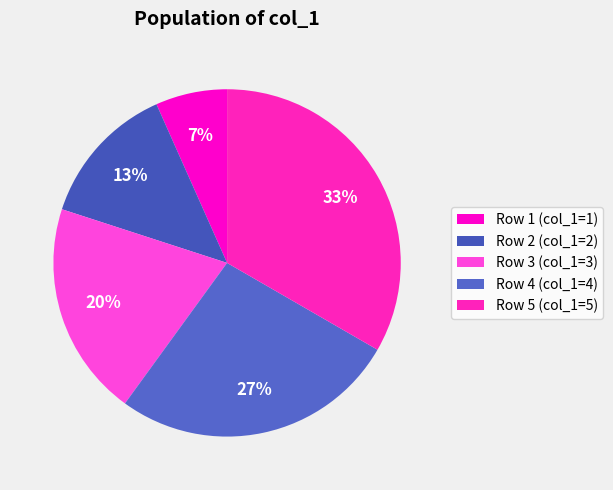

Which category has the smallest portion of the pie?

Row 1 (col_1=1)